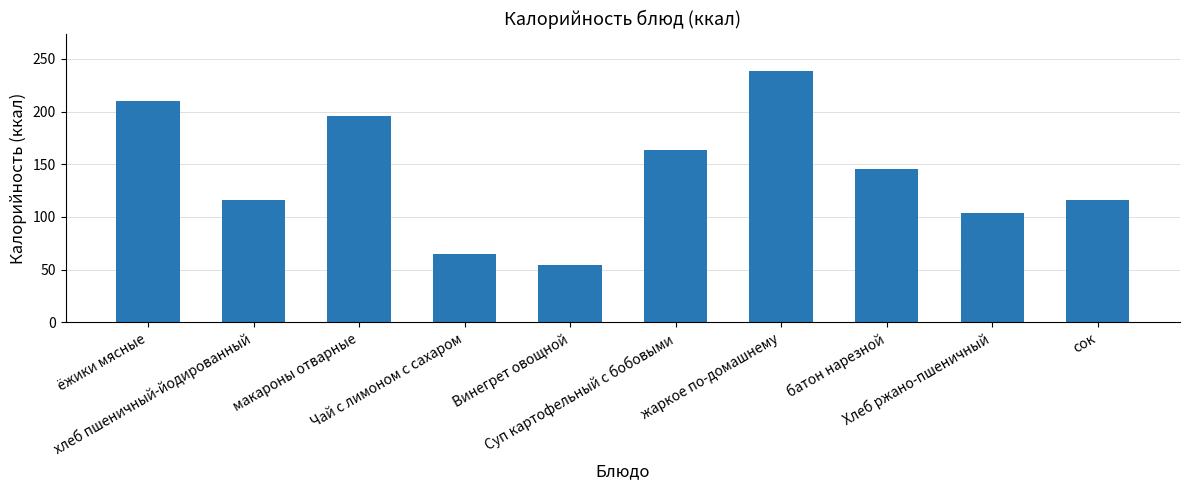

What is the greatest value displayed?

238.3